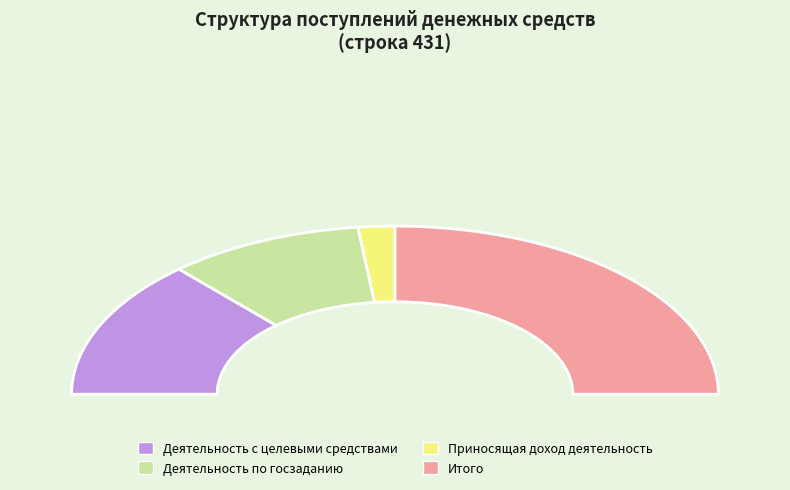

To the nearest percent, what percentage of the pie is 431?

17%